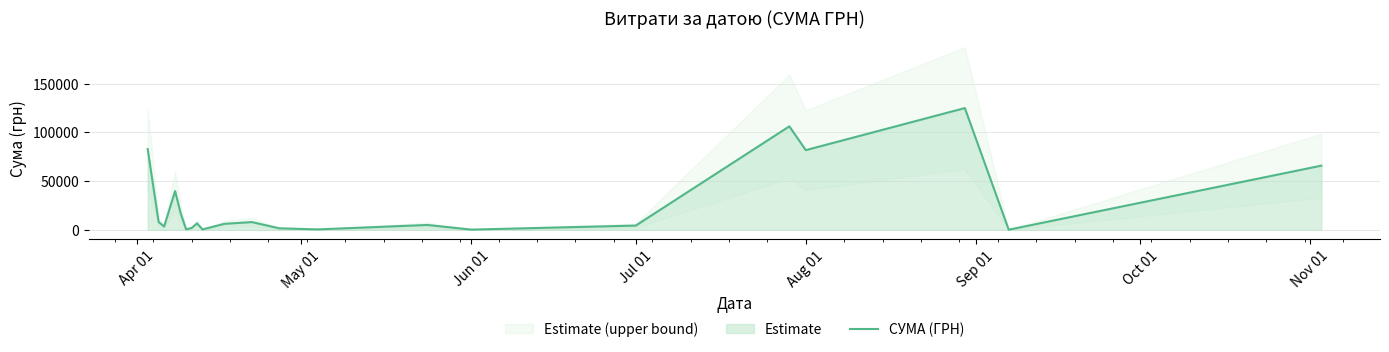

What is the maximum value for СУМА (ГРН)?

124904.8